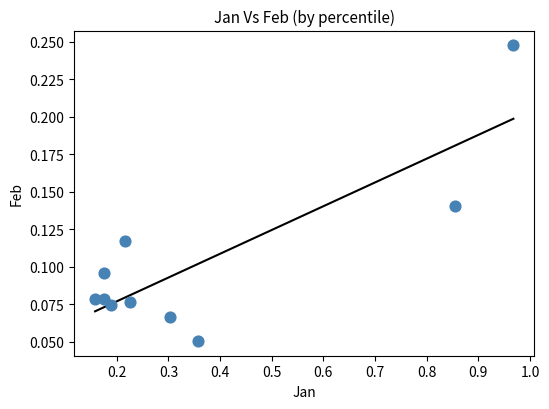

What is the average X value?

0.4